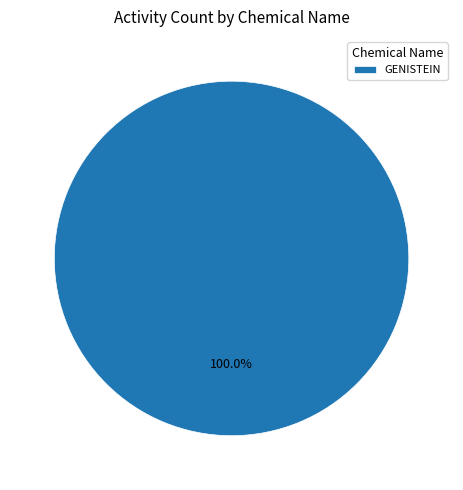

Rank the categories by value from lowest to highest.

GENISTEIN